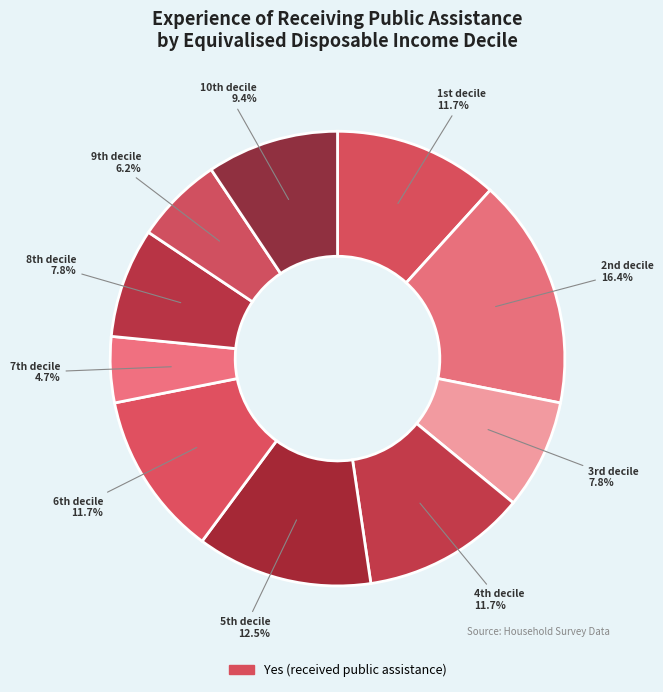

Count the number of slices in the pie.

10